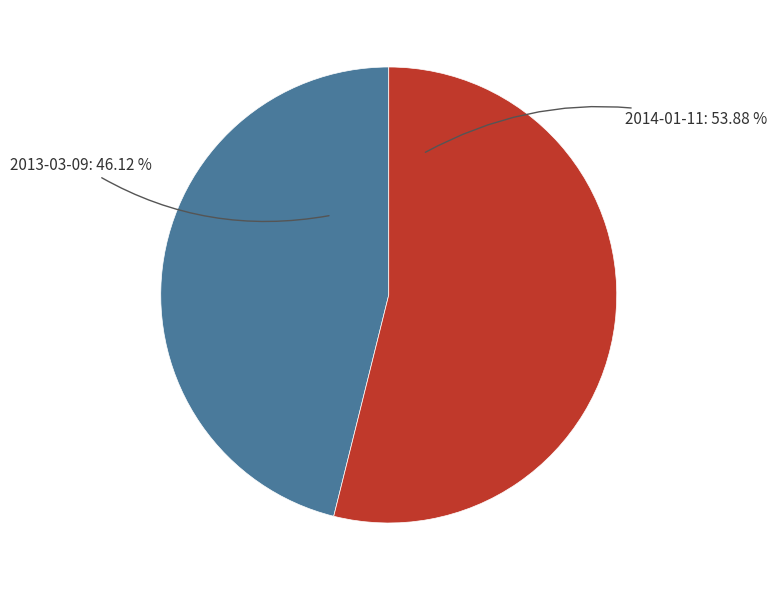

Which slice represents more than half of the pie?

2014-01-11